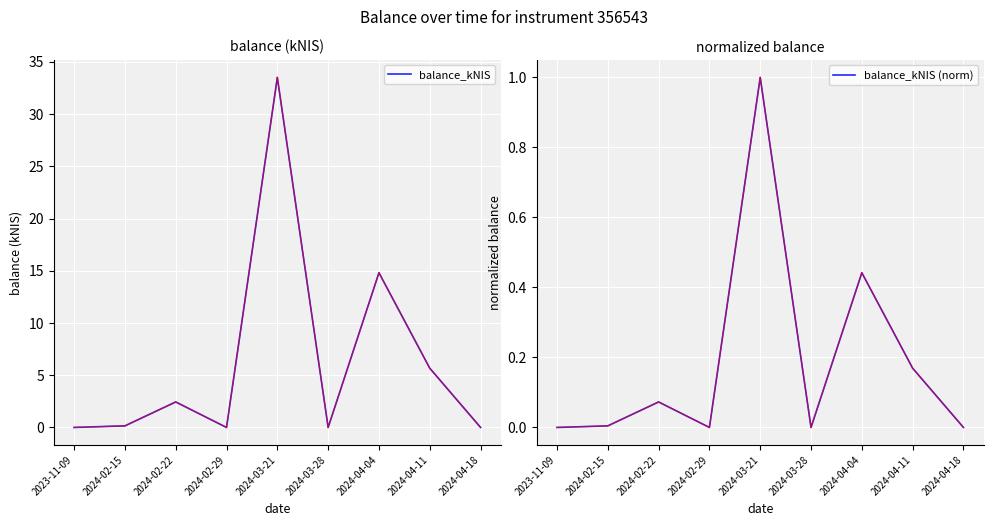

Which label corresponds to the largest value in the chart?

2024-03-21